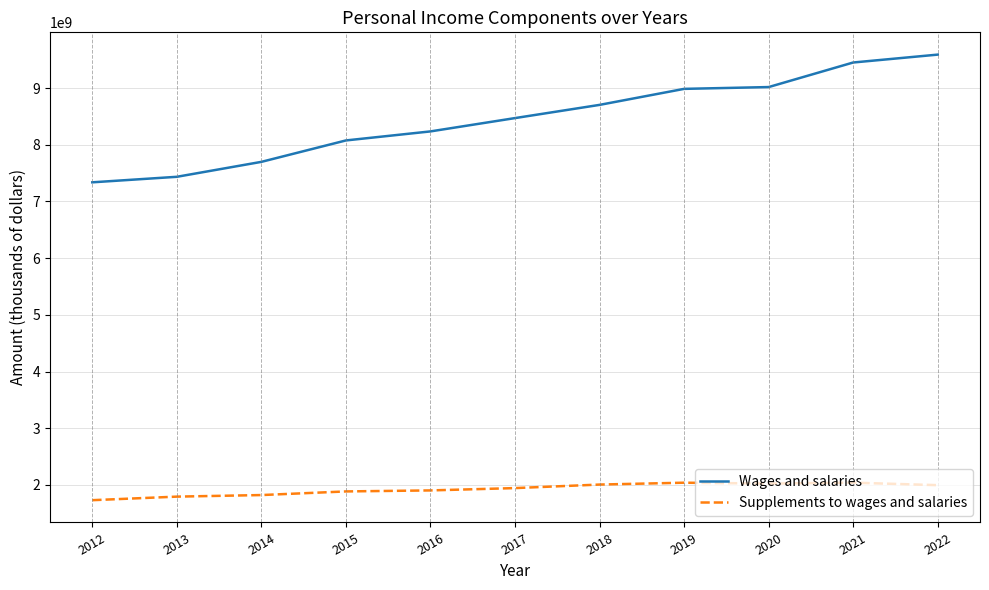

True or false: Wages and salaries and Supplements to wages and salaries cross at least once.

False